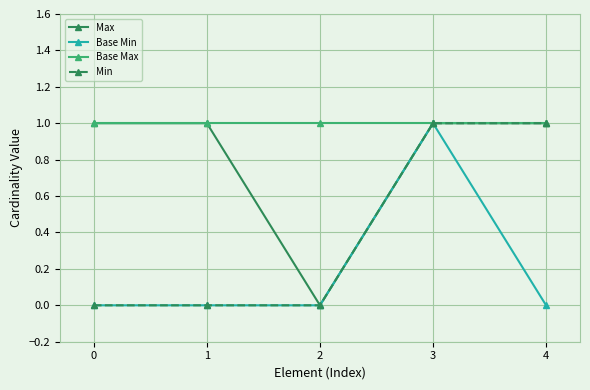

How many lines are shown in the chart?

4